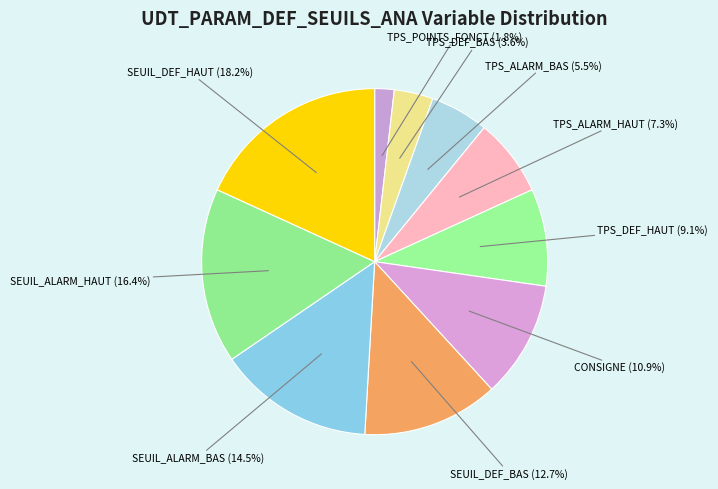

How many segments does this pie chart have?

10